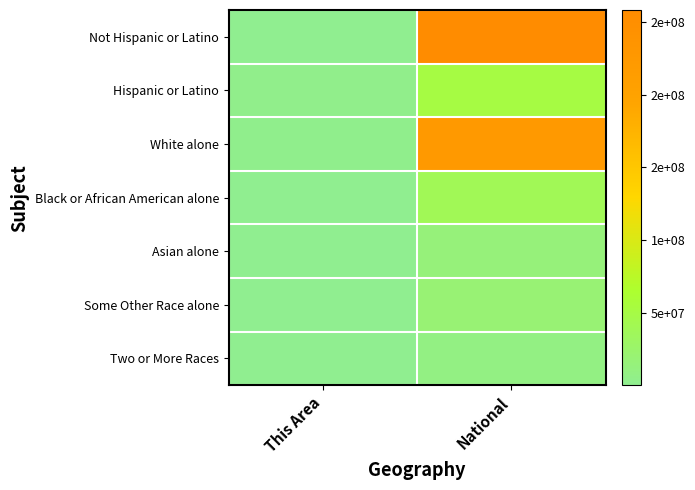

Which has a higher value, This Area or National?

National